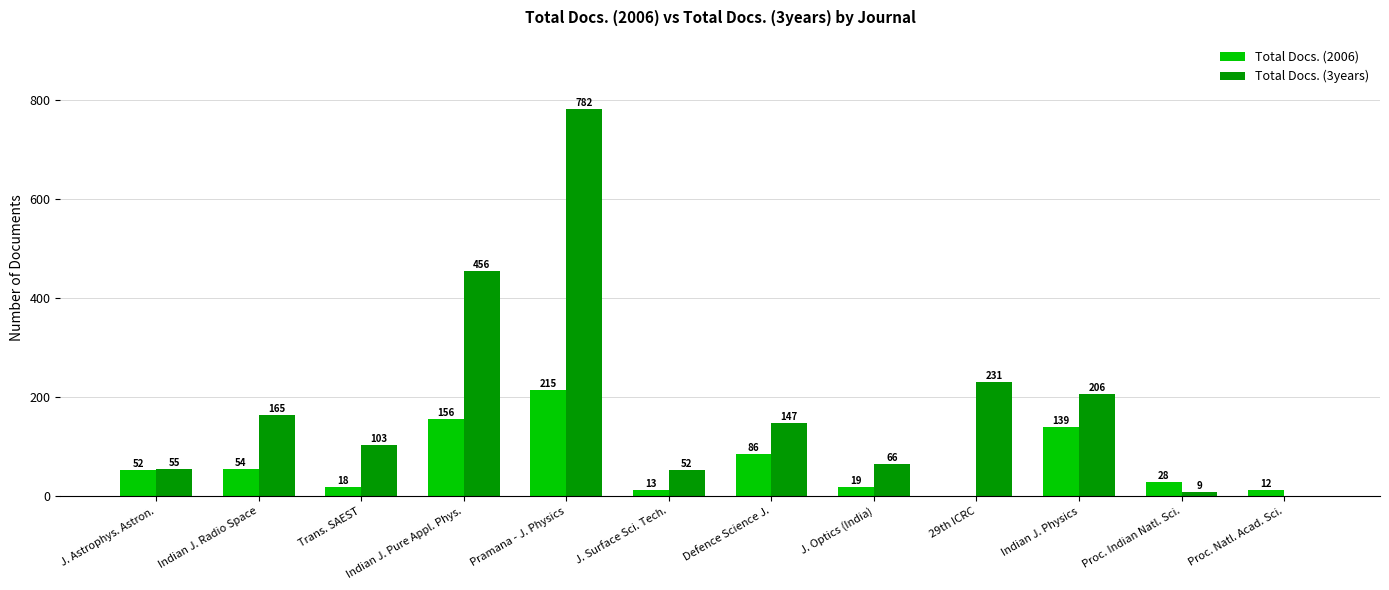

What is the sum of all Total Docs. (2006) values?

792